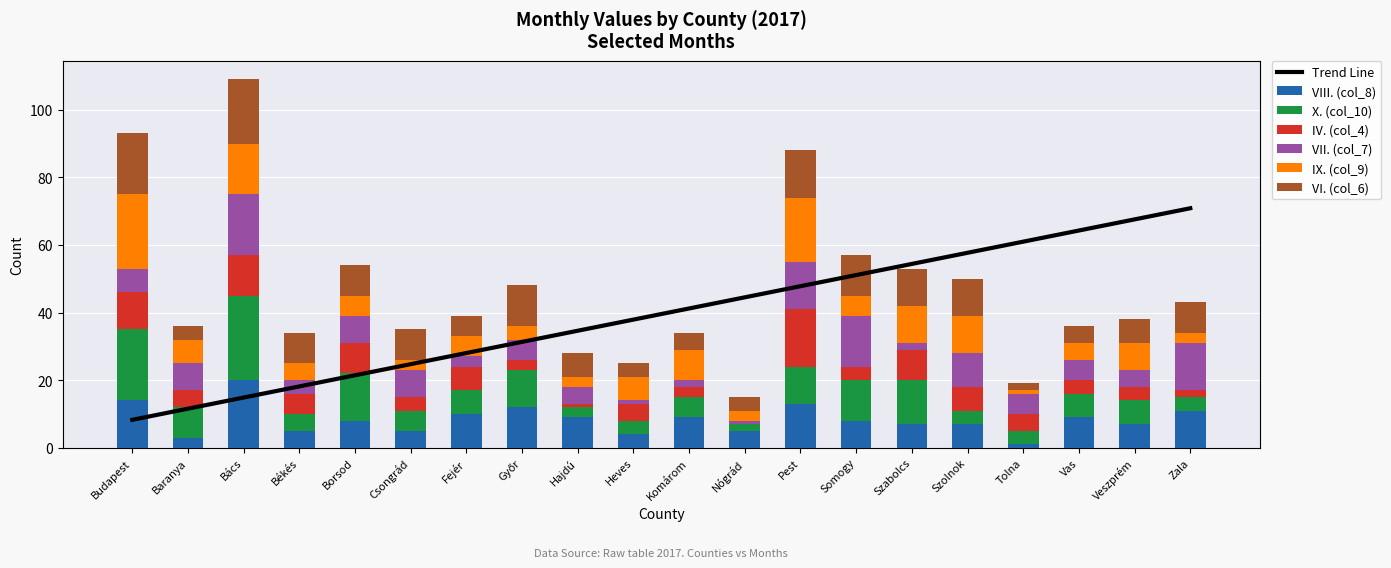

What is the label of the 9th bar from the left?

Hajdú